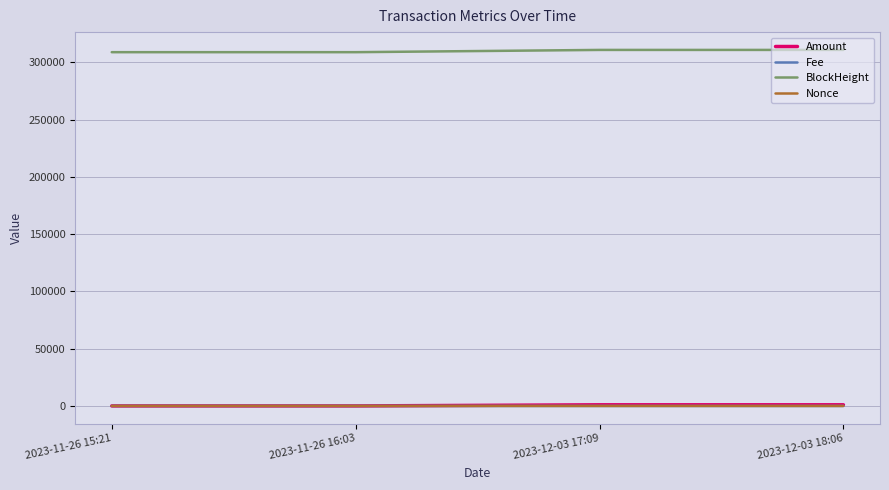

What is the sum of the Amount values at 2023-11-26 15:21 and 2023-12-03 18:06?

1021.9